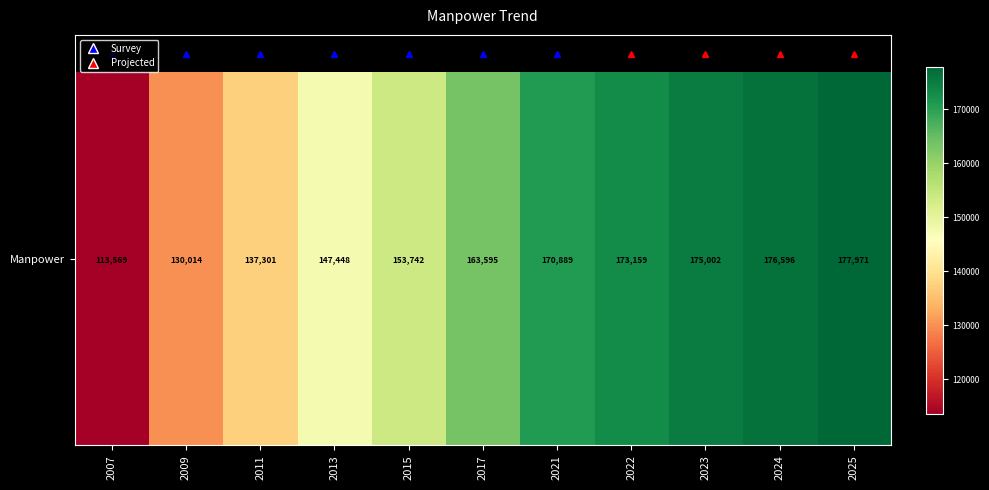

What is the ratio of the value at 2021 to the value at 2015?

1.1